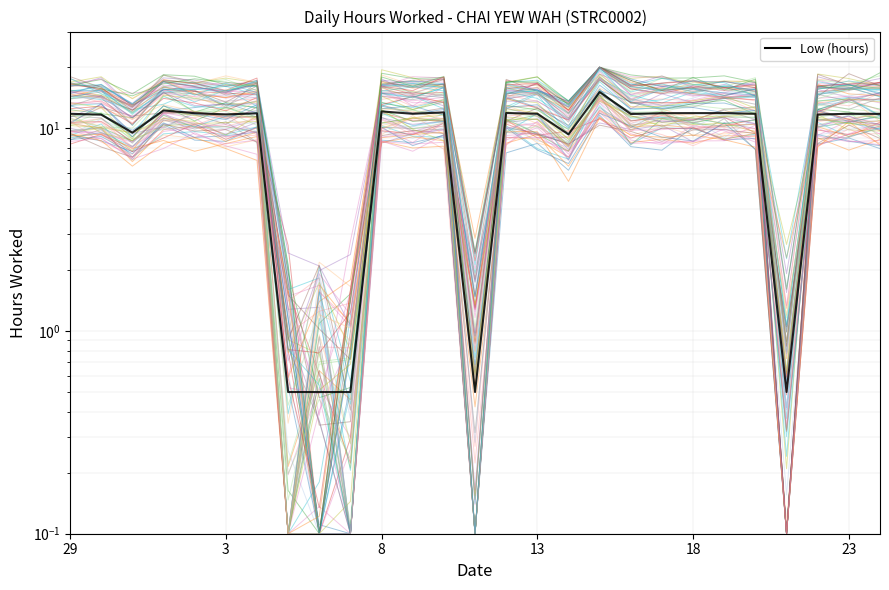

How many data points does each series have?

27